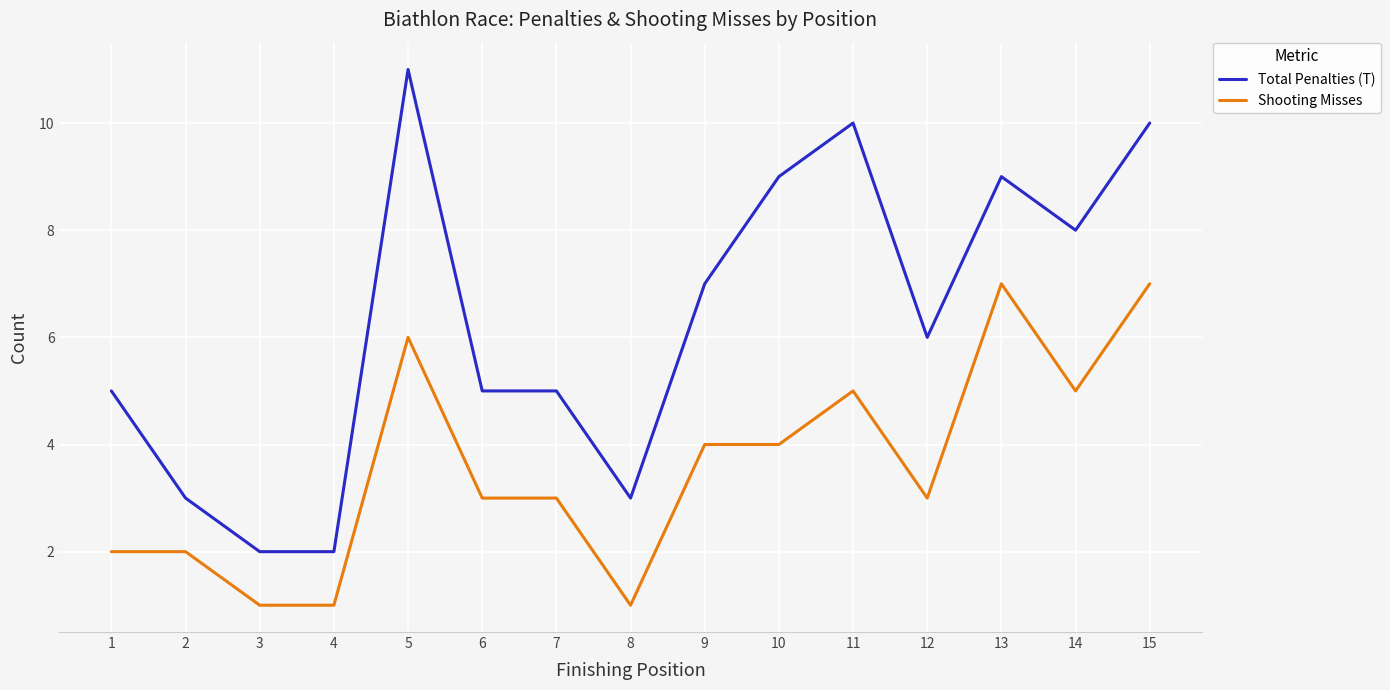

What value does the Shooting Misses series have at 1?

2